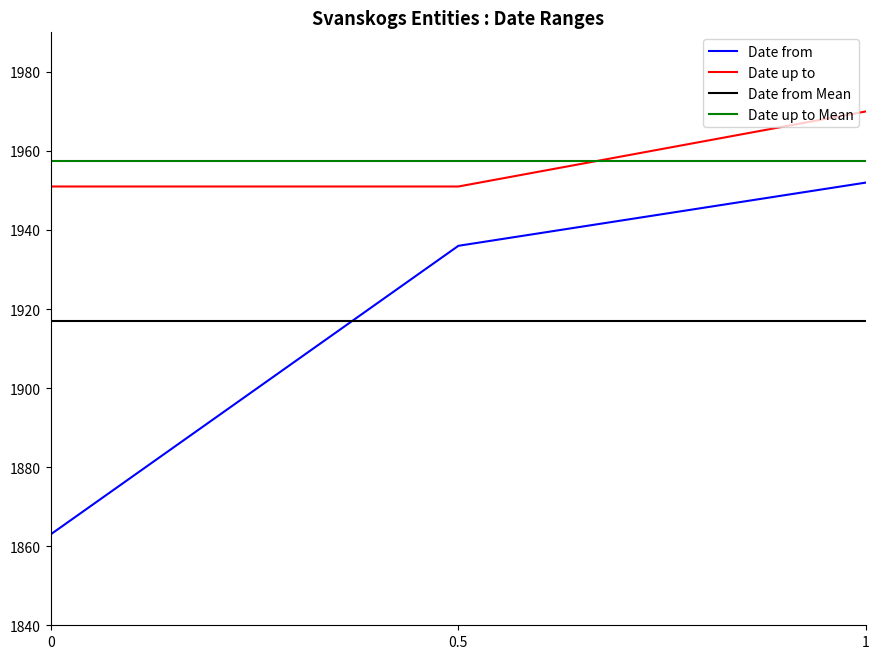

List the labels in order of Date from value, smallest first.

0, 0.5, 1